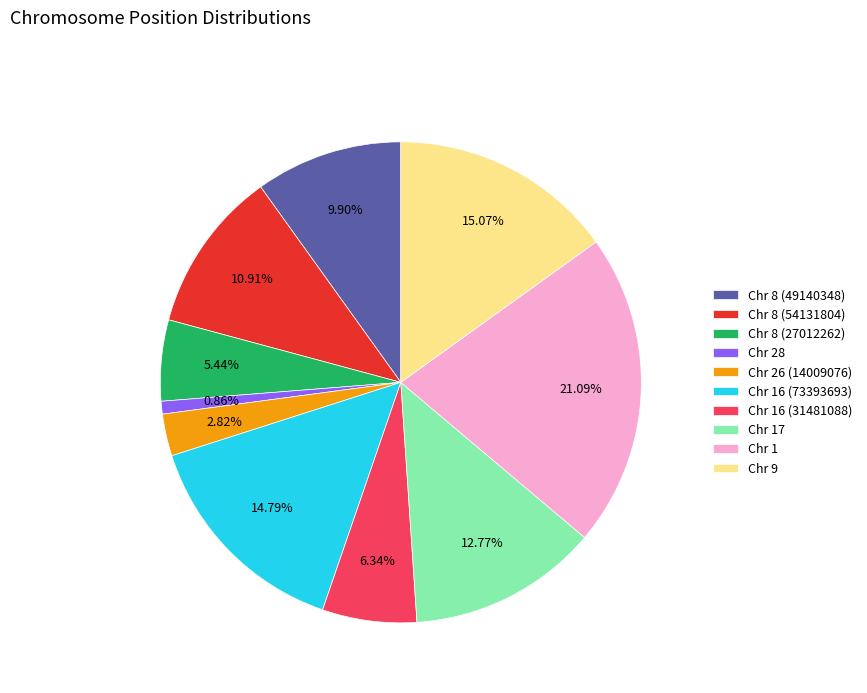

How many slices are in this pie chart?

10